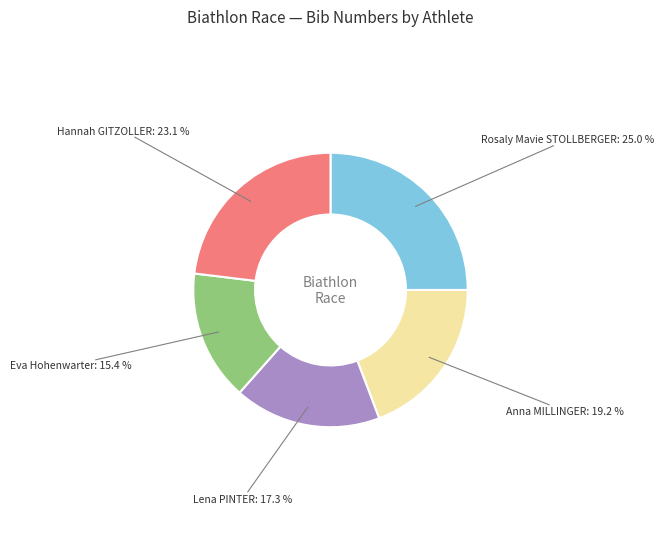

Does any single category account for the majority?

No